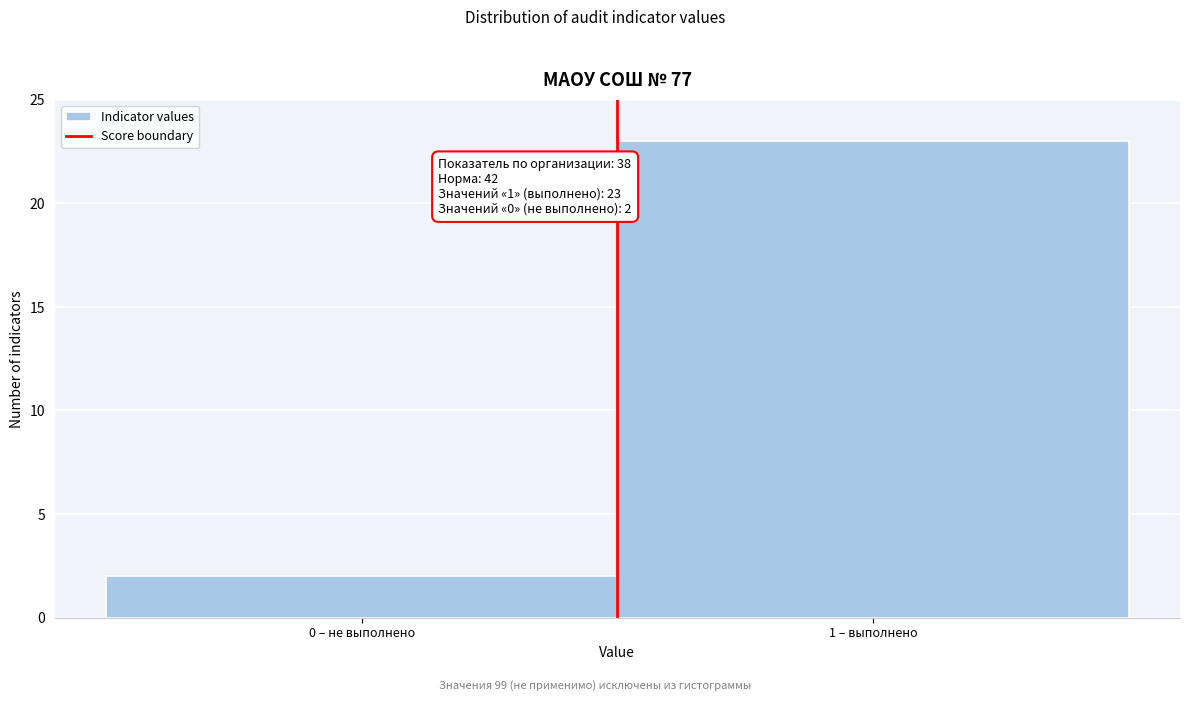

Reading right to left, what are all the values shown in this chart?

23	2